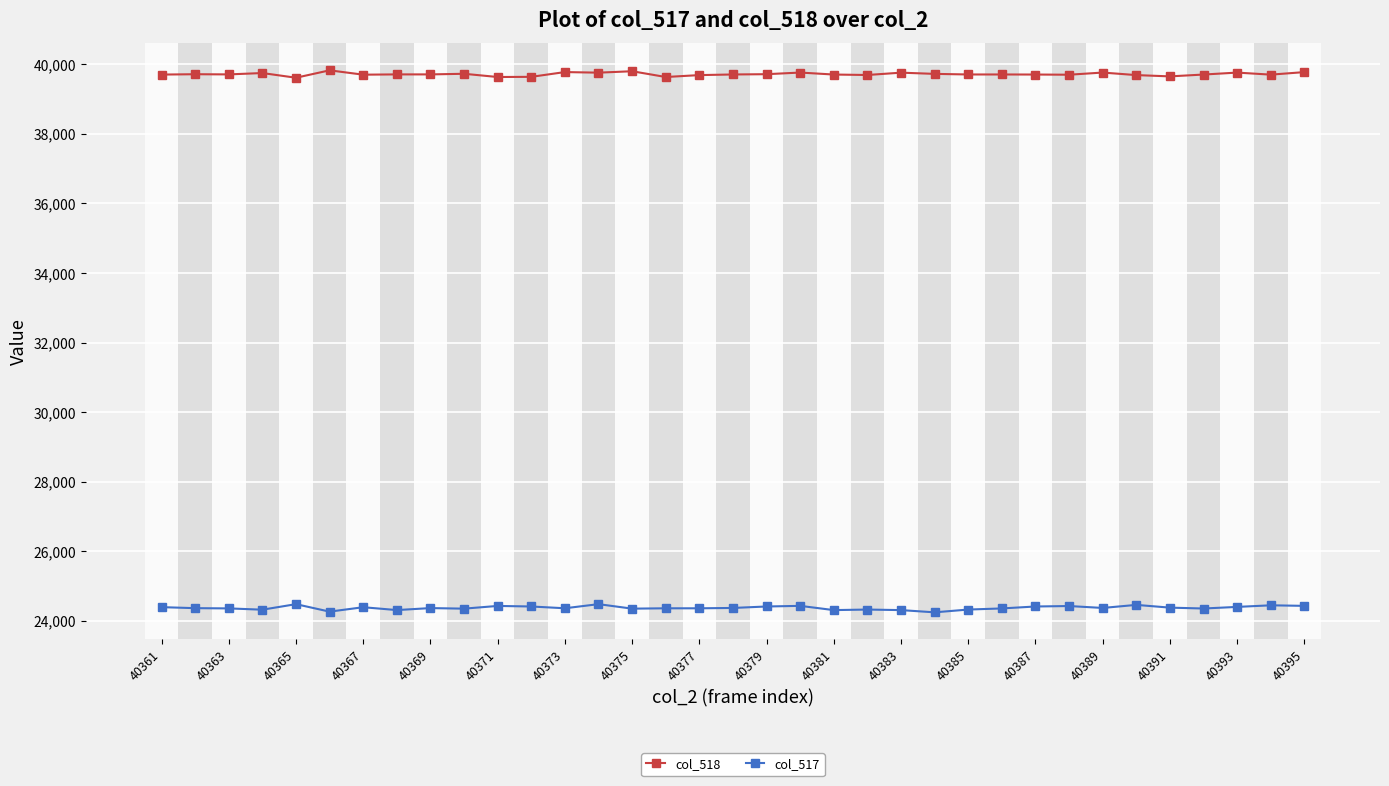

What is the value of the col_517 point at the 17th from the left?

24361